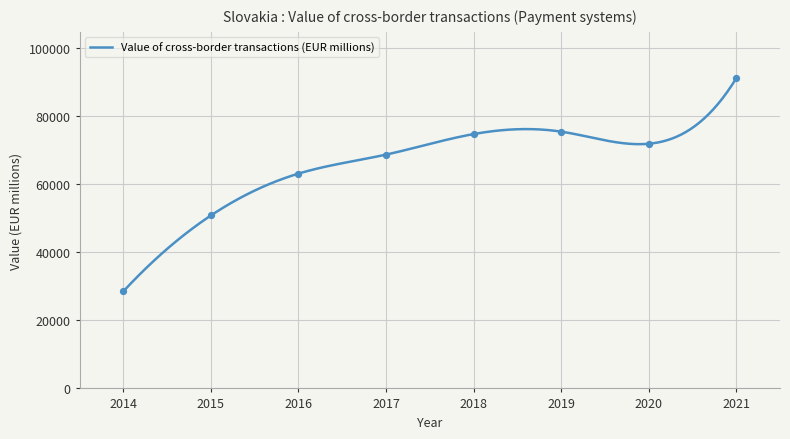

What is the difference between the maximum and minimum values?

62623.1